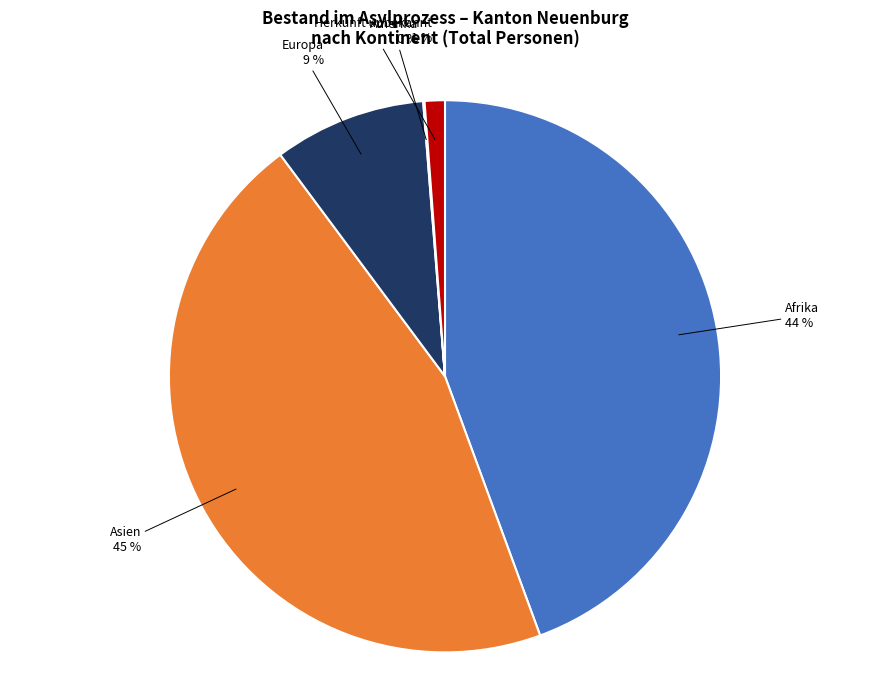

What is the largest slice in the pie chart?

Asien